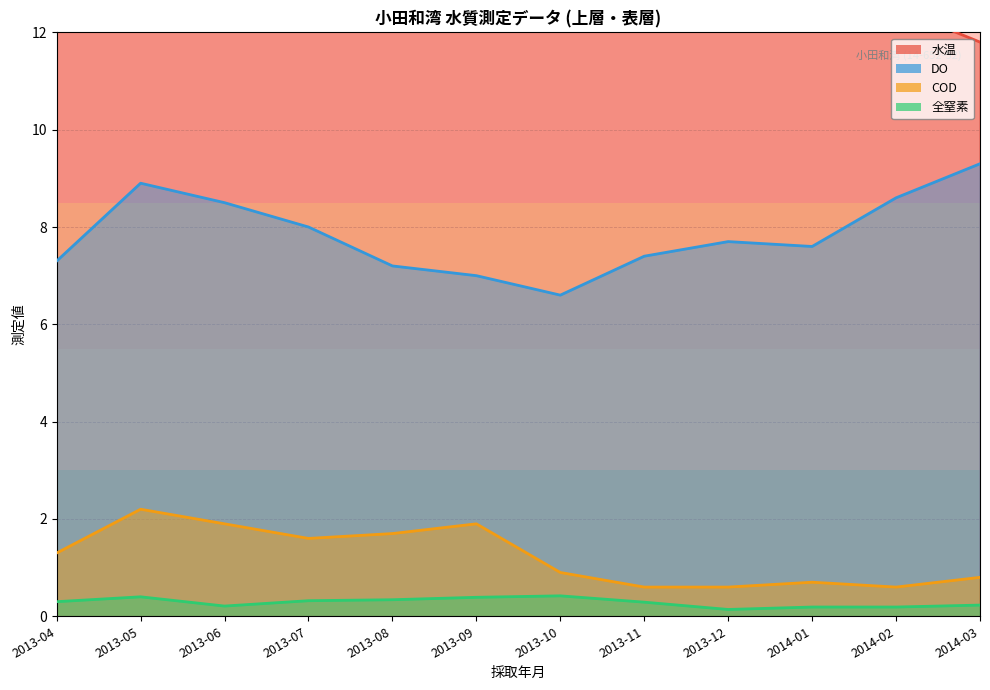

Reading right to left, transcribe all the data shown in this chart.

水温: 2014-03=11.8	2014-02=12.5	2014-01=15.1	2013-12=15.8	2013-11=19.2	2013-10=24.5	2013-09=26.0	2013-08=27.5	2013-07=24.8	2013-06=20.9	2013-05=17.1	2013-04=17.9
DO: 2014-03=9.3	2014-02=8.6	2014-01=7.6	2013-12=7.7	2013-11=7.4	2013-10=6.6	2013-09=7.0	2013-08=7.2	2013-07=8.0	2013-06=8.5	2013-05=8.9	2013-04=7.3
COD: 2014-03=0.8	2014-02=0.6	2014-01=0.7	2013-12=0.6	2013-11=0.6	2013-10=0.9	2013-09=1.9	2013-08=1.7	2013-07=1.6	2013-06=1.9	2013-05=2.2	2013-04=1.3
全窒素: 2014-03=0.2	2014-02=0.2	2014-01=0.2	2013-12=0.1	2013-11=0.3	2013-10=0.4	2013-09=0.4	2013-08=0.3	2013-07=0.3	2013-06=0.2	2013-05=0.4	2013-04=0.3